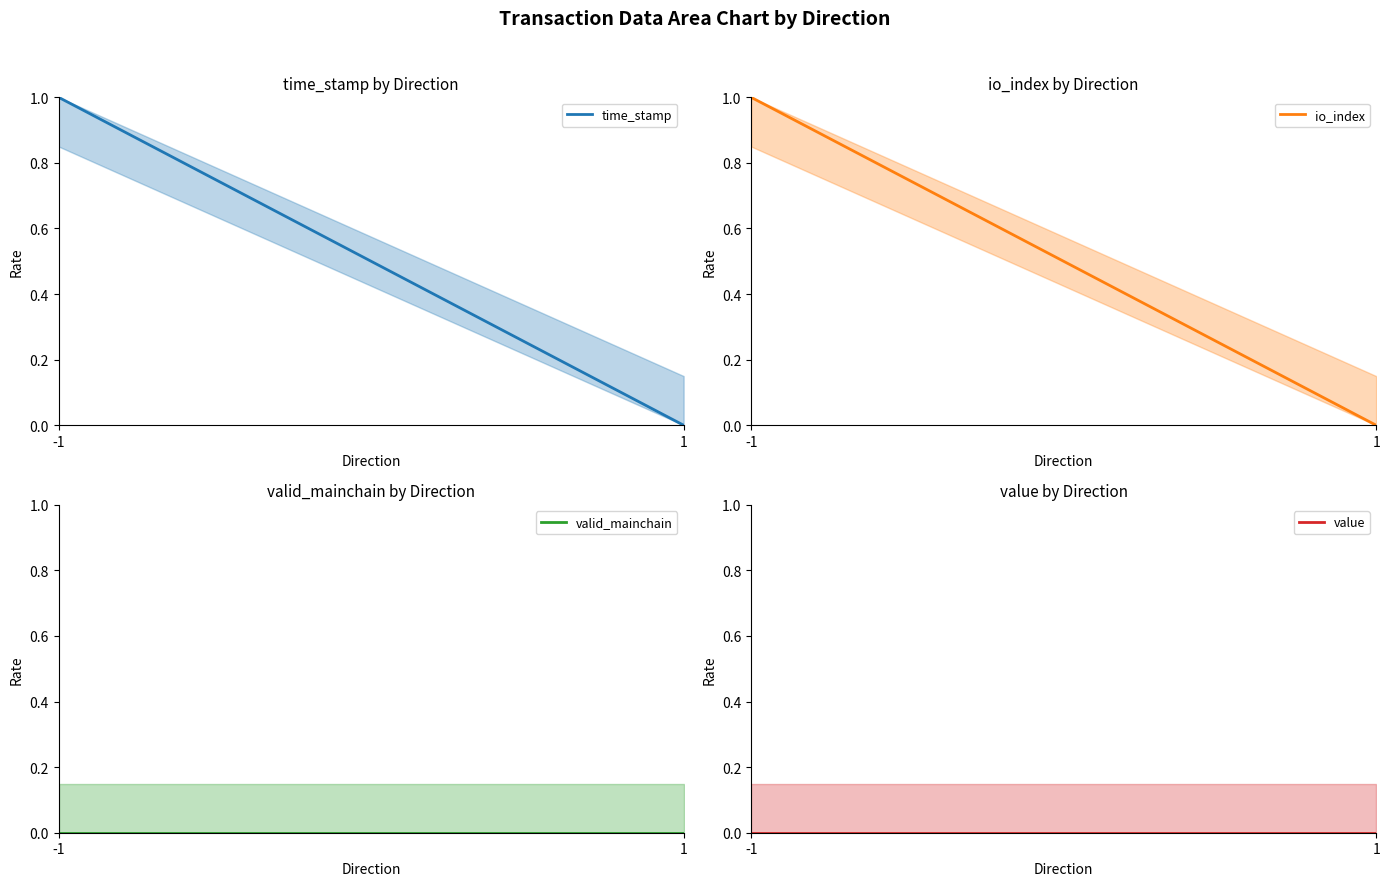

Which category has the highest value in the value series?

-1